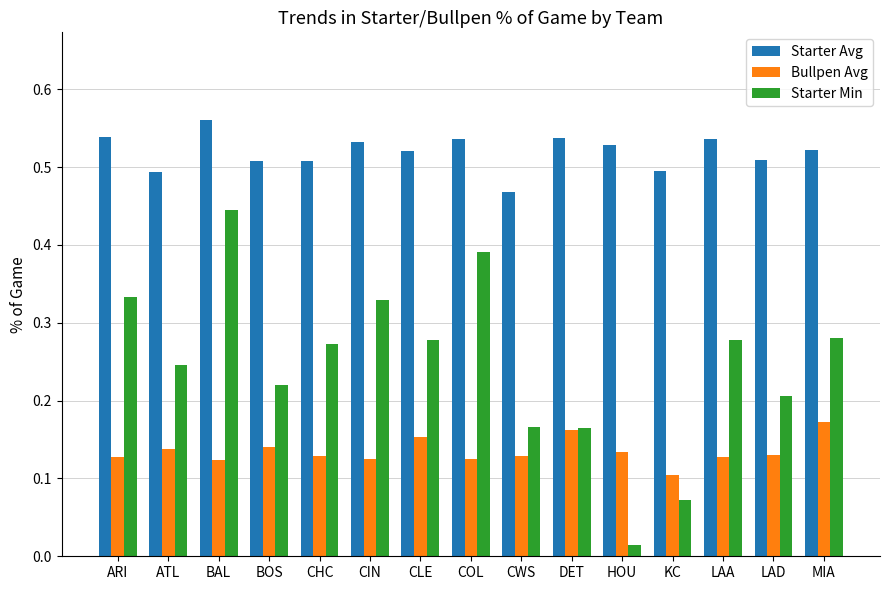

What position from the right is CWS?

7